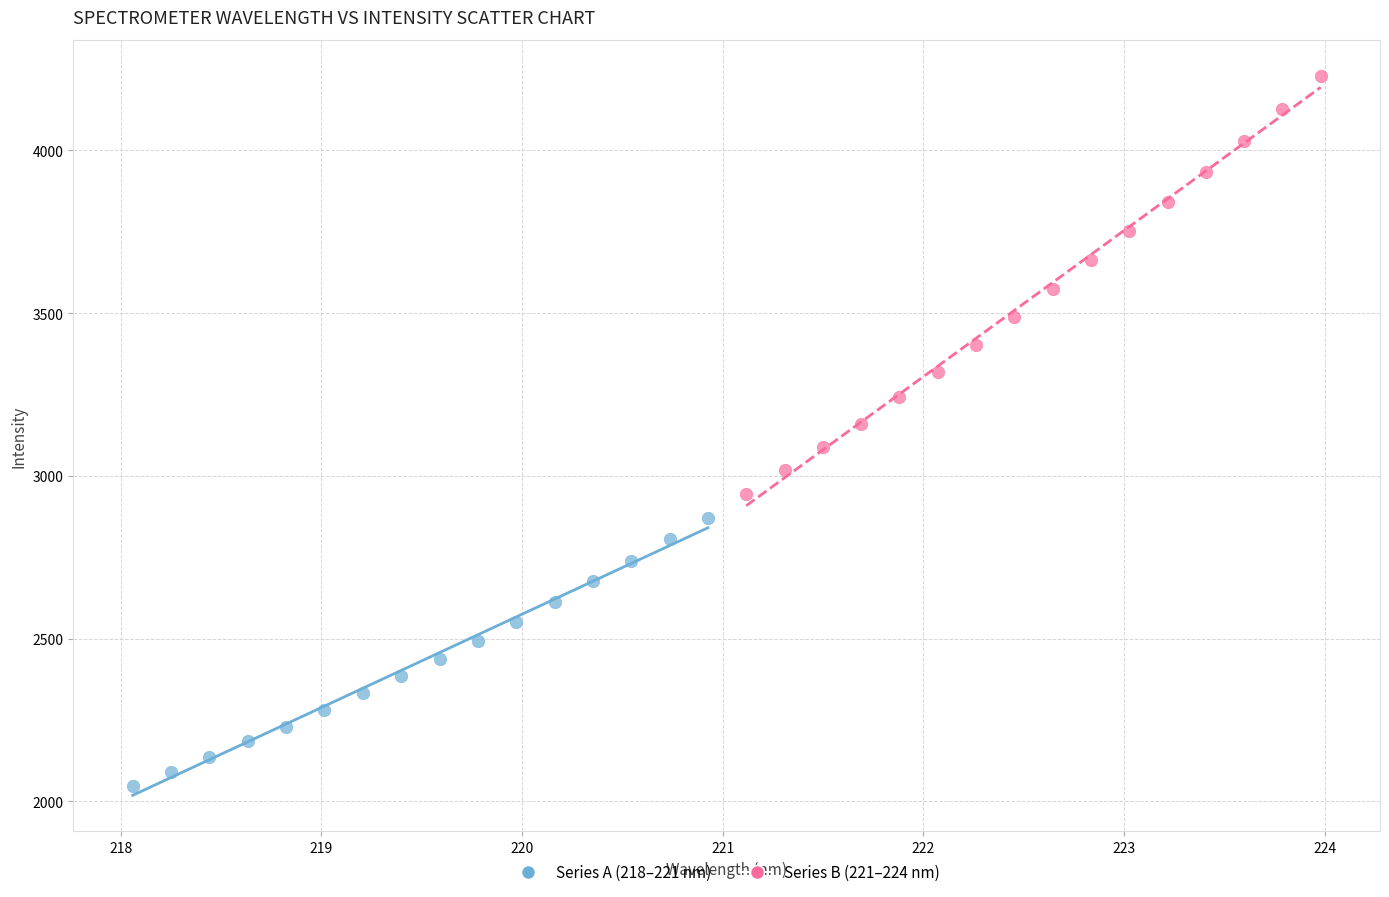

Which series contains the lowest Y value?

Series A (218–221 nm)